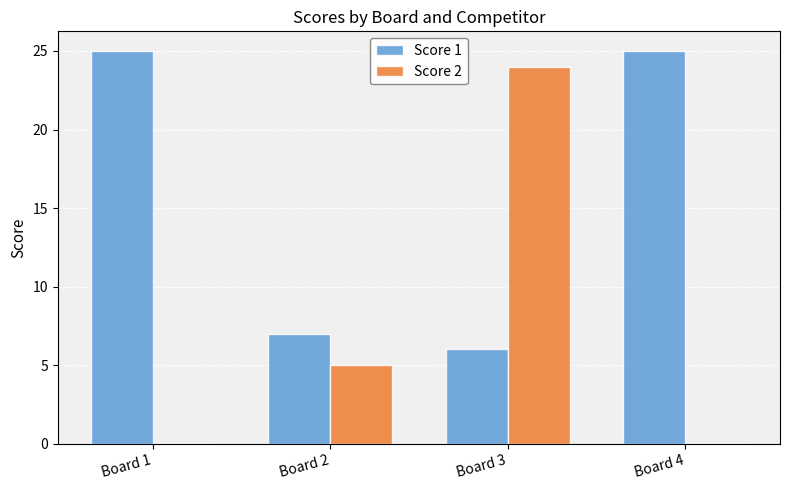

At which label is Score 1 closest to 15?

Board 2